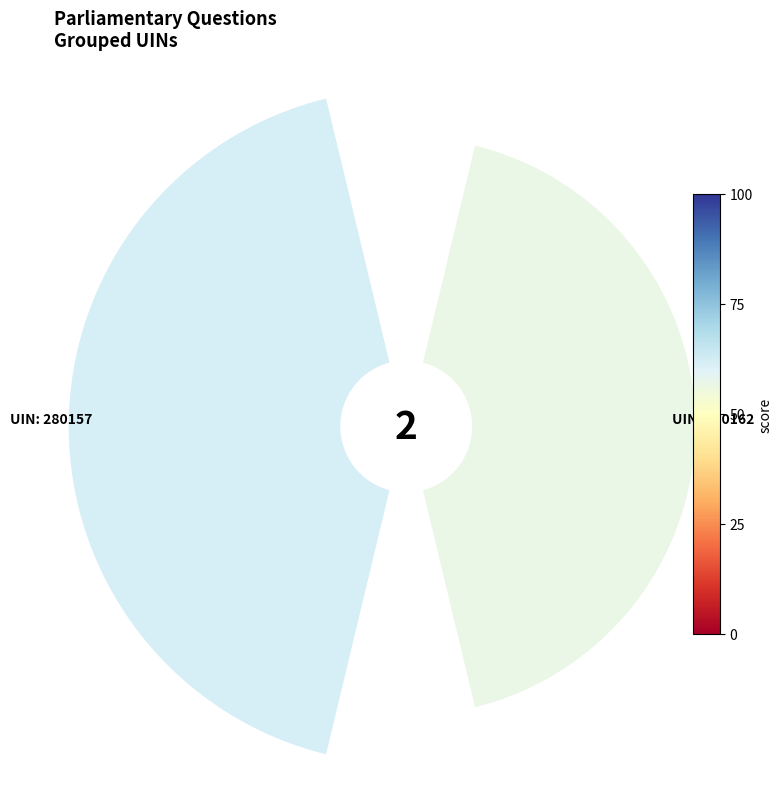

Does 0 account for over 50% of the chart?

No